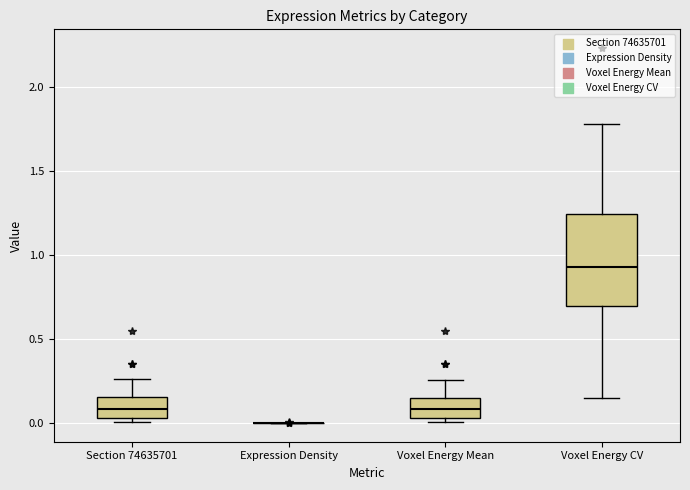

Reading left to right, transcribe this box plot: for each box, give where its median line is, the range the box spans, and where its two whiskers end, as read against the y-axis. The values are not printed on the chart, so give them approximately, as read against the axis.

Section 74635701: median 0.10, box 0.05 to 0.15, whiskers 0.00 to 0.25
Expression Density: box collapsed to a line at 0.00, whiskers 0.00 to 0.00
Voxel Energy Mean: median 0.10, box 0.05 to 0.15, whiskers 0.00 to 0.25
Voxel Energy CV: median 0.95, box 0.70 to 1.25, whiskers 0.15 to 1.80